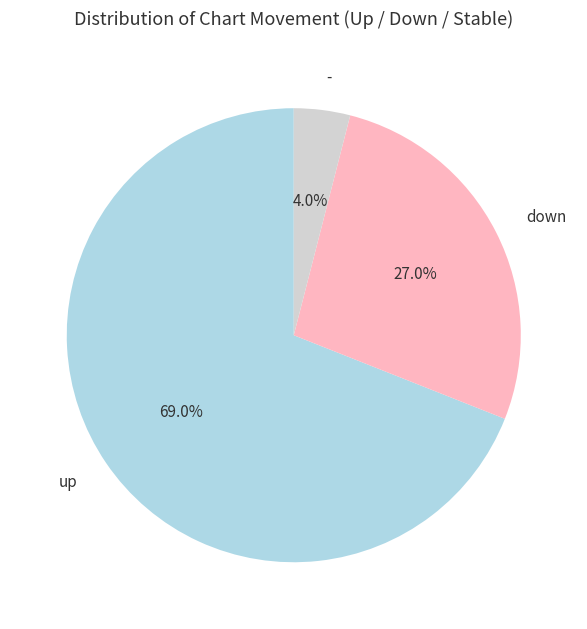

To the nearest percent, what is the average slice percentage?

33%